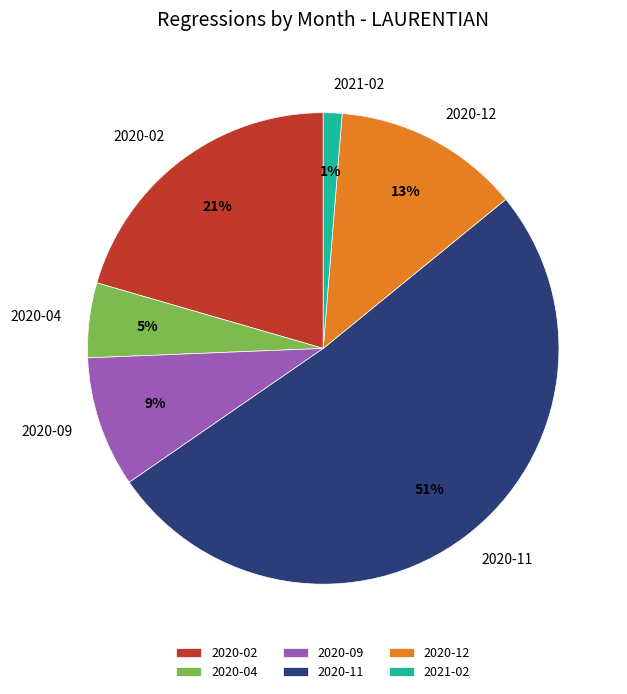

Is the sum of 2020-02 and 2020-11 greater than half?

Yes